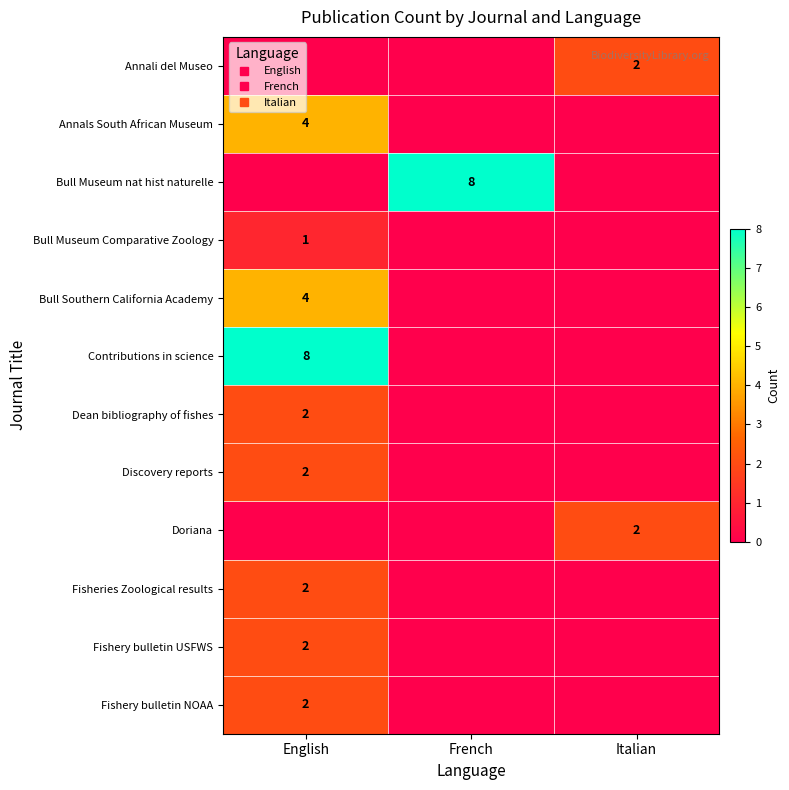

At French, list the series in order from smallest to largest.

Annali del Museo, Annals South African Museum, Bull Museum Comparative Zoology, Bull Southern California Academy, Contributions in science, Dean bibliography of fishes, Discovery reports, Doriana, Fisheries Zoological results, Fishery bulletin USFWS, Fishery bulletin NOAA, Bull Museum nat hist naturelle